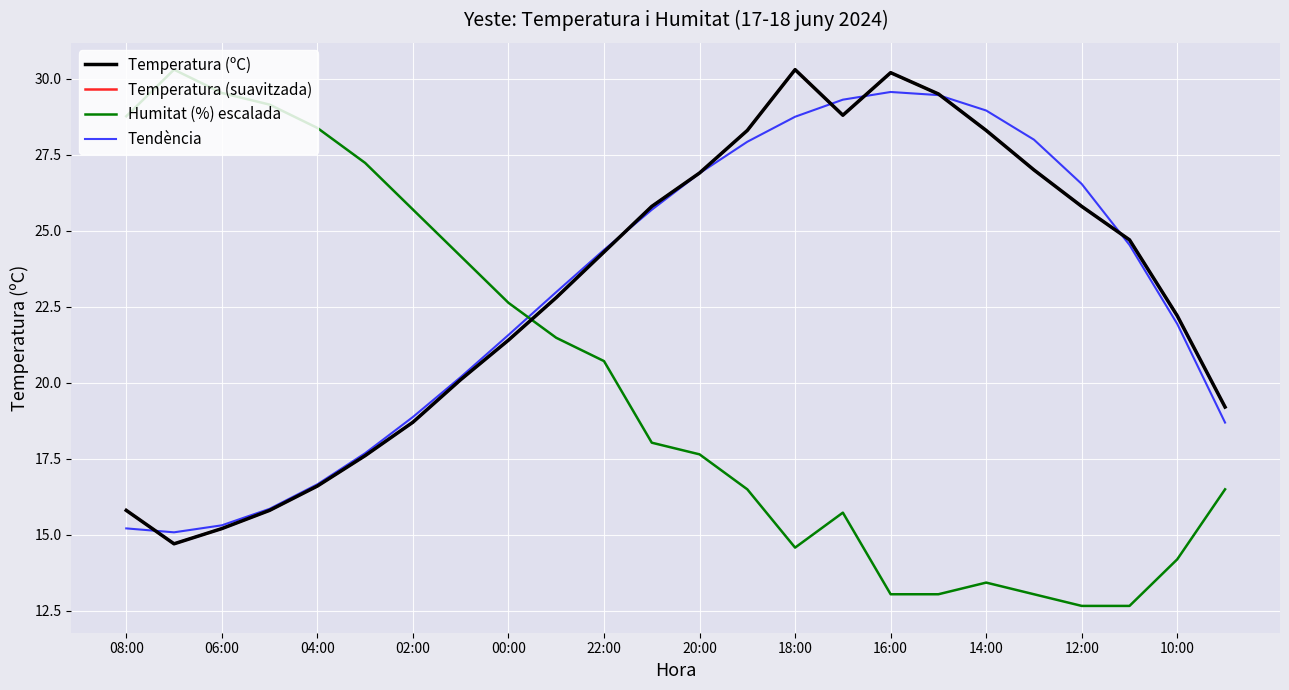

What is the difference between the second highest and minimum values in the Humitat (%) escalada series?

16.9